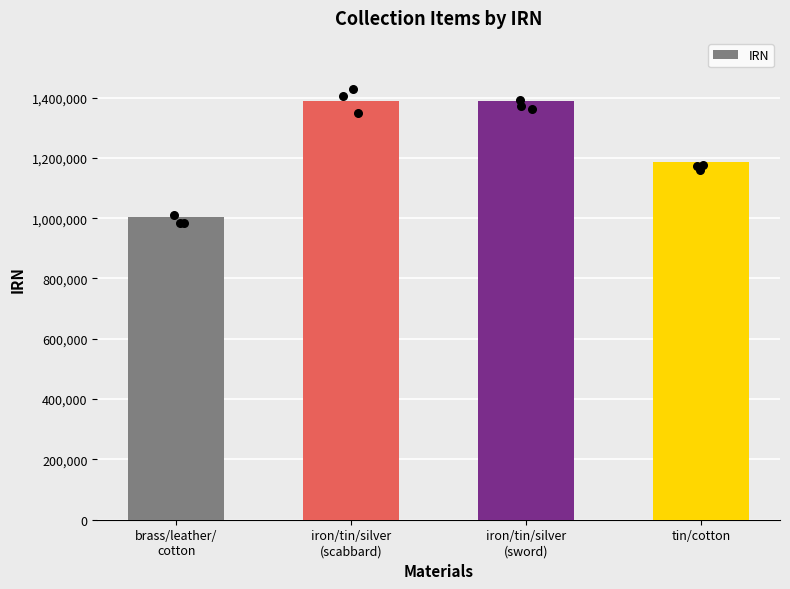

What is the change in value from iron/tin/silver
(sword) to tin/cotton?

-202396